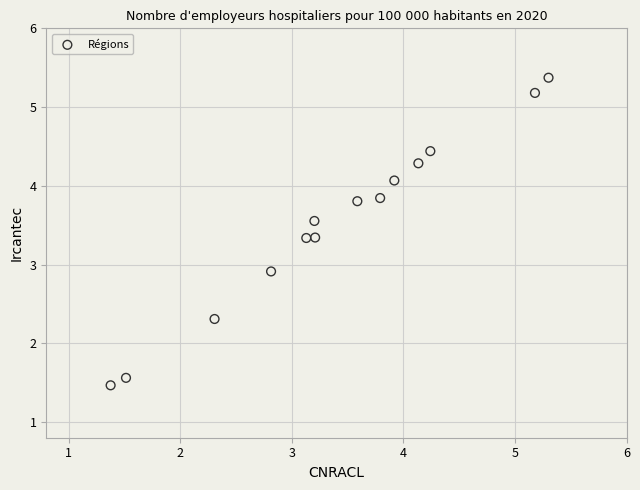

What Y value in the scatter plot is closest to 3?

2.9